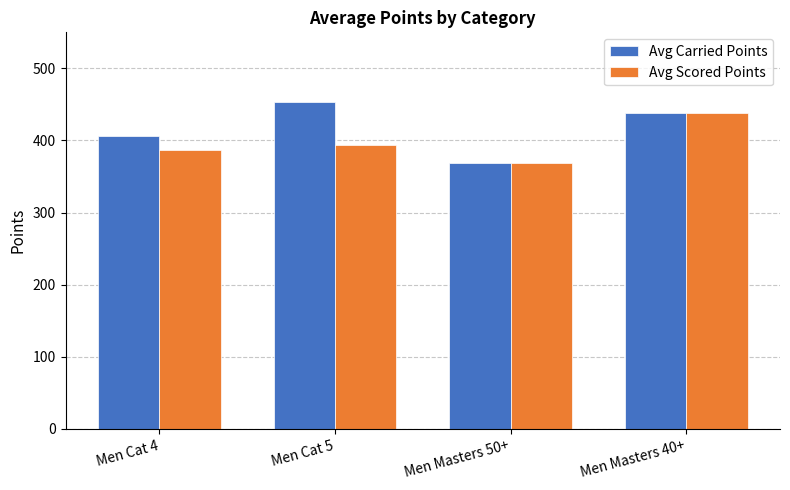

What is the difference between the maximum and minimum values in the Avg Carried Points series?

84.4